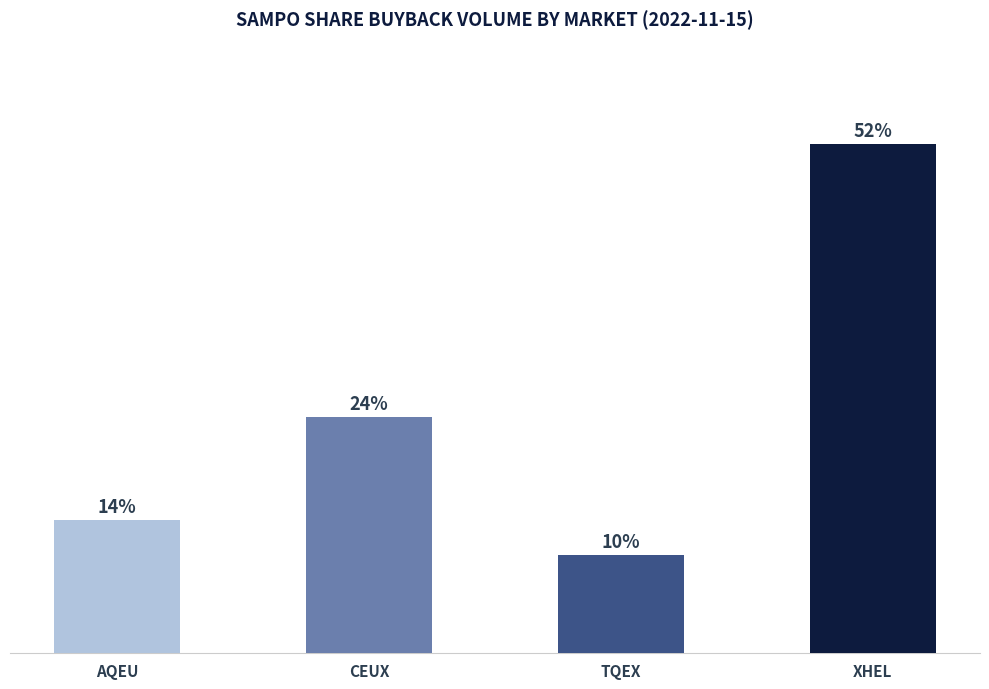

What is the minimum value shown in the chart?

12380